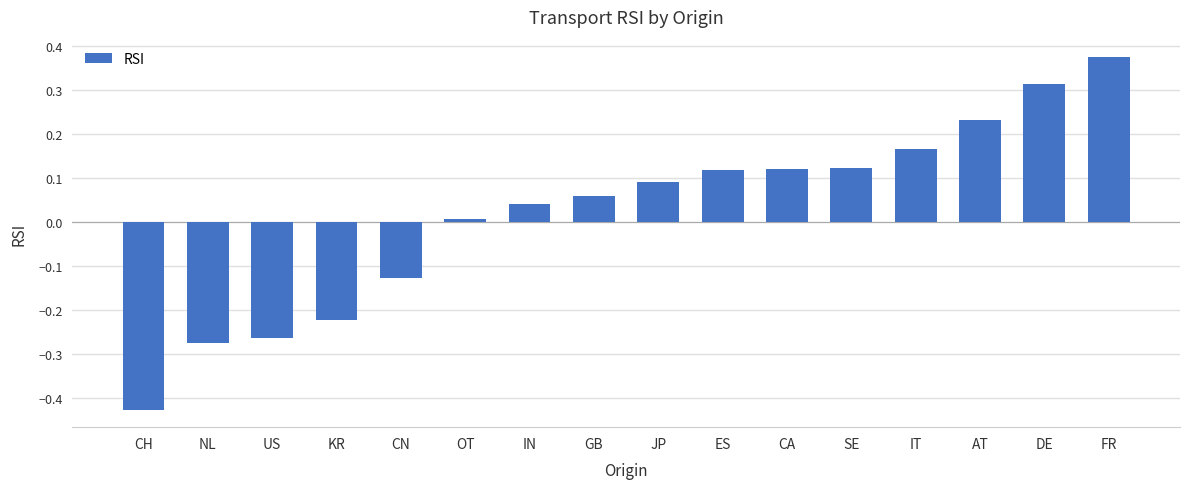

Which category has the lowest value across all series?

CH